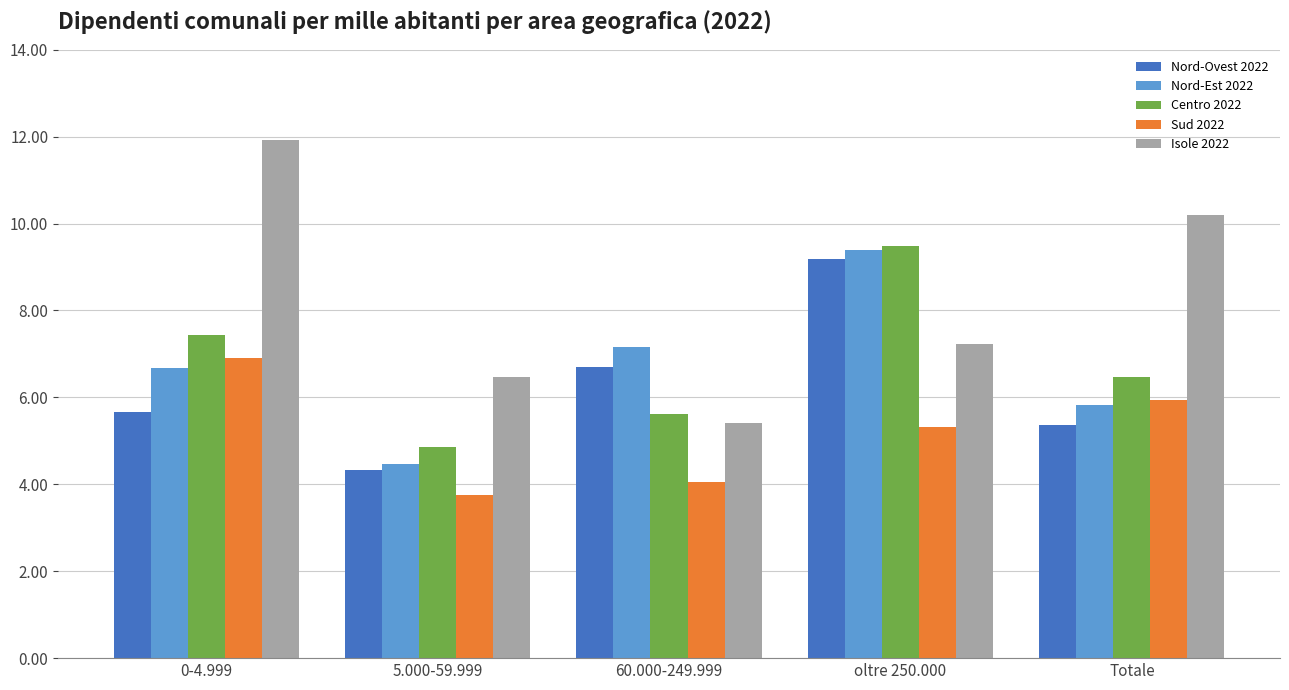

Does the chart contain stacked bars?

No